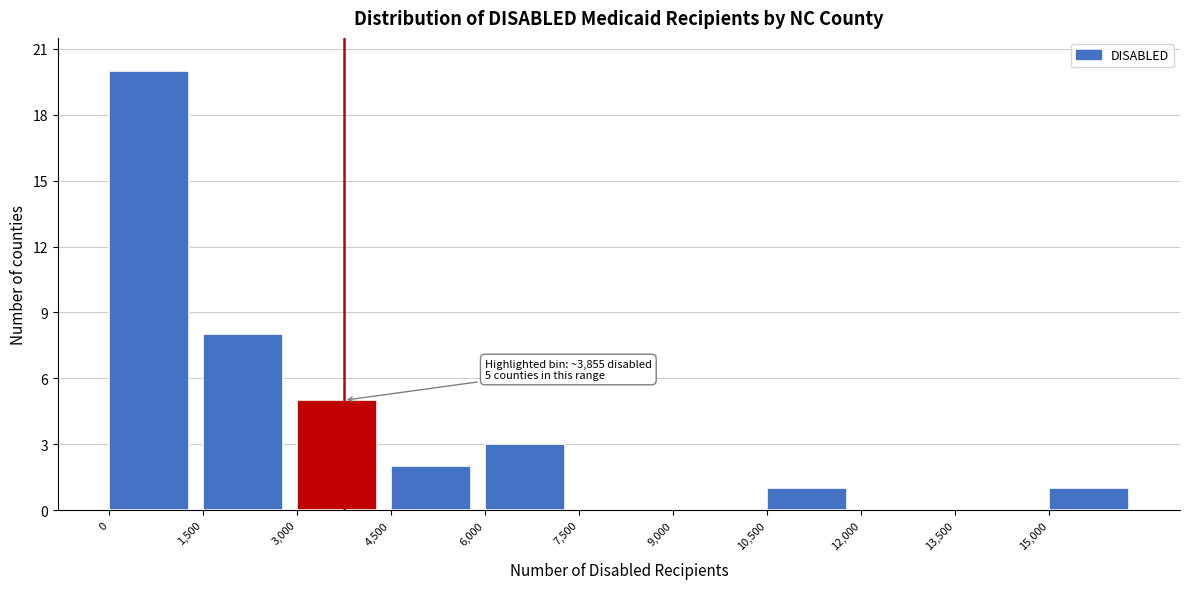

Which range on the x-axis has the tallest bar?

0 to 1500